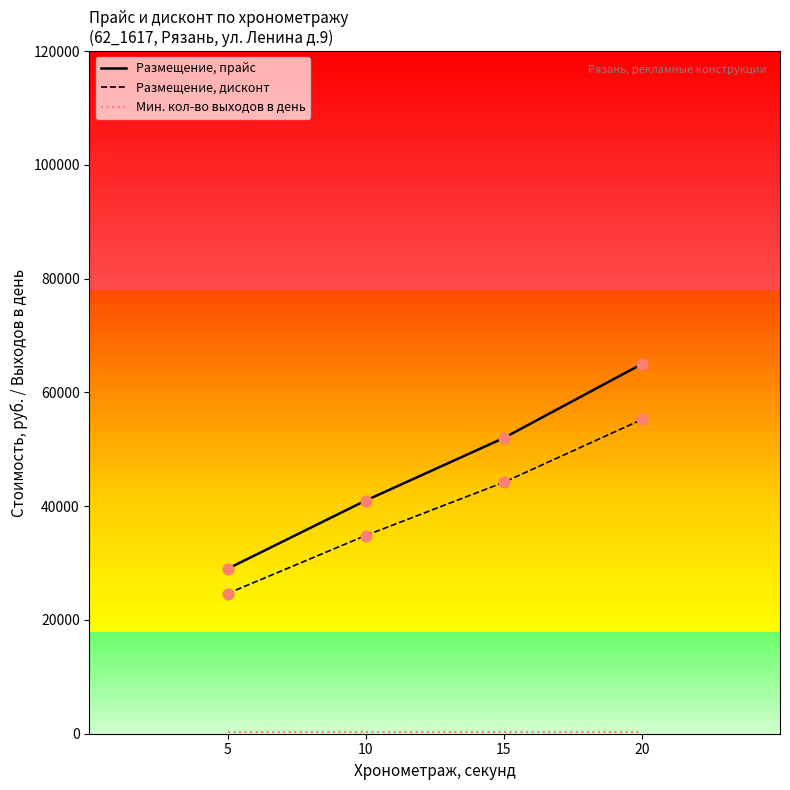

Between 10 and 15, which series saw the biggest shift?

Размещение, прайс